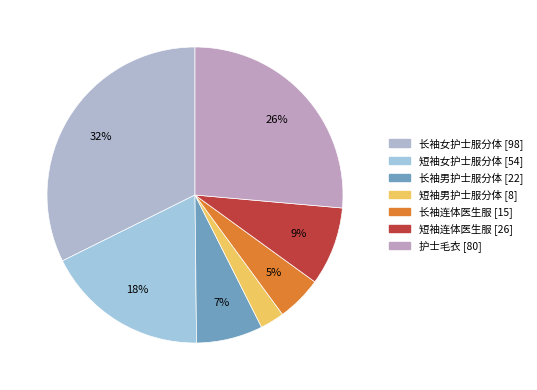

To the nearest percent, what is the combined percentage of 短袖女护士服分体 and 长袖女护士服分体?

50%